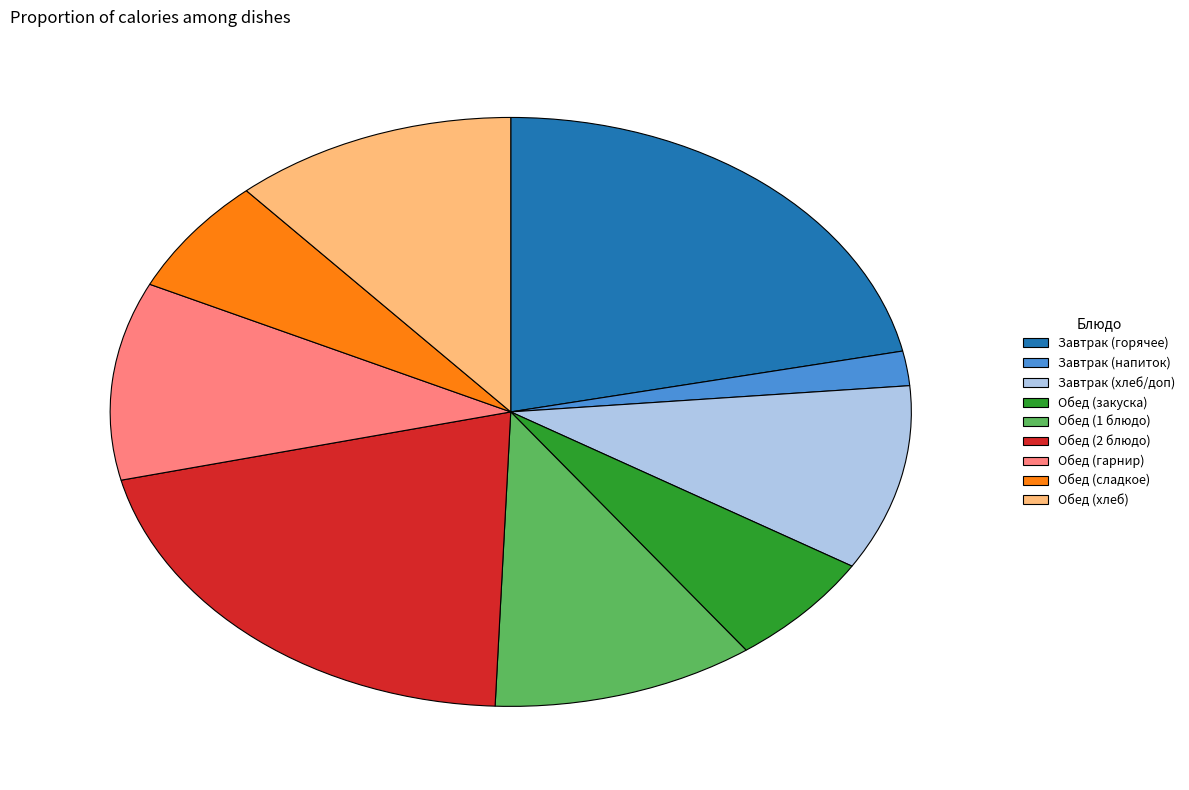

The Обед (1 блюдо) slice represents 11% of the pie. True or false?

True